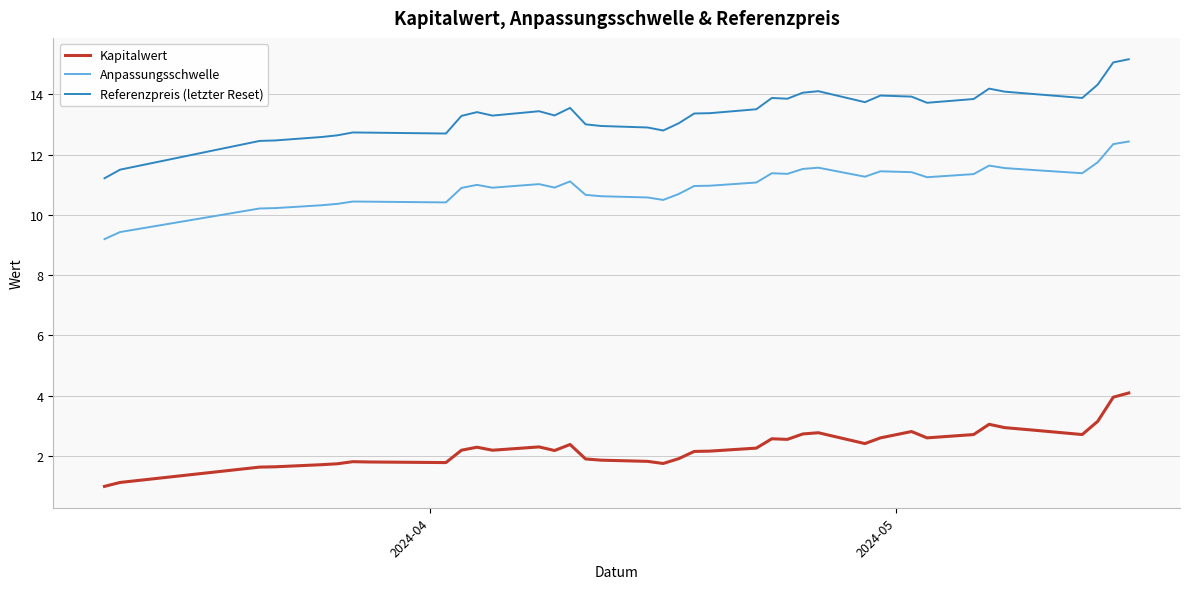

What is the minimum value for Kapitalwert?

1.0